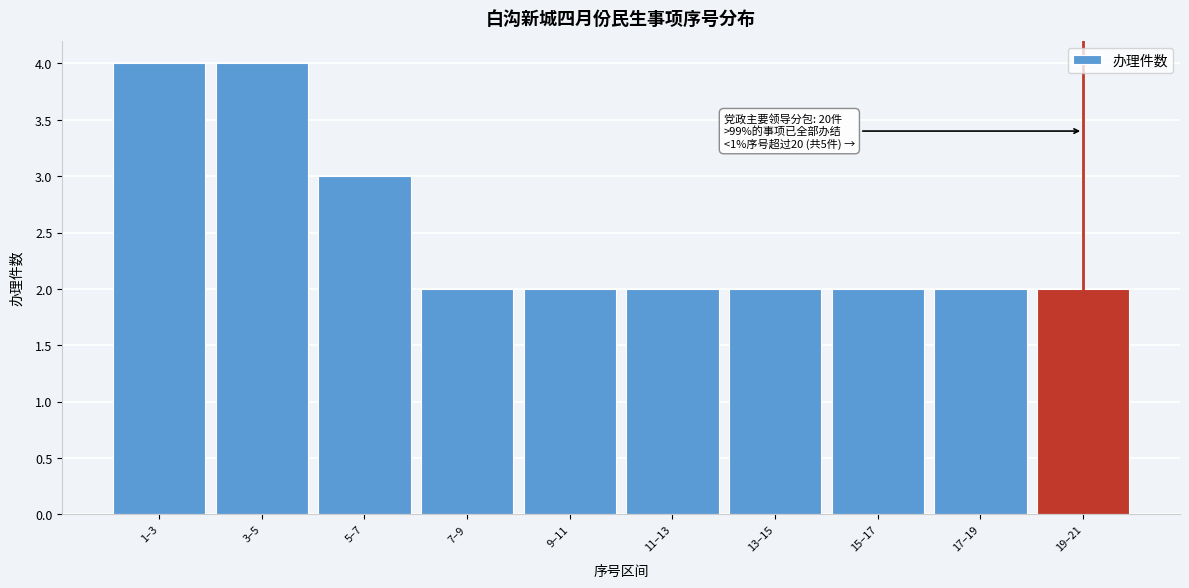

Reading left to right, extract all data points from this chart.

4	4	3	2	2	2	2	2	2	2